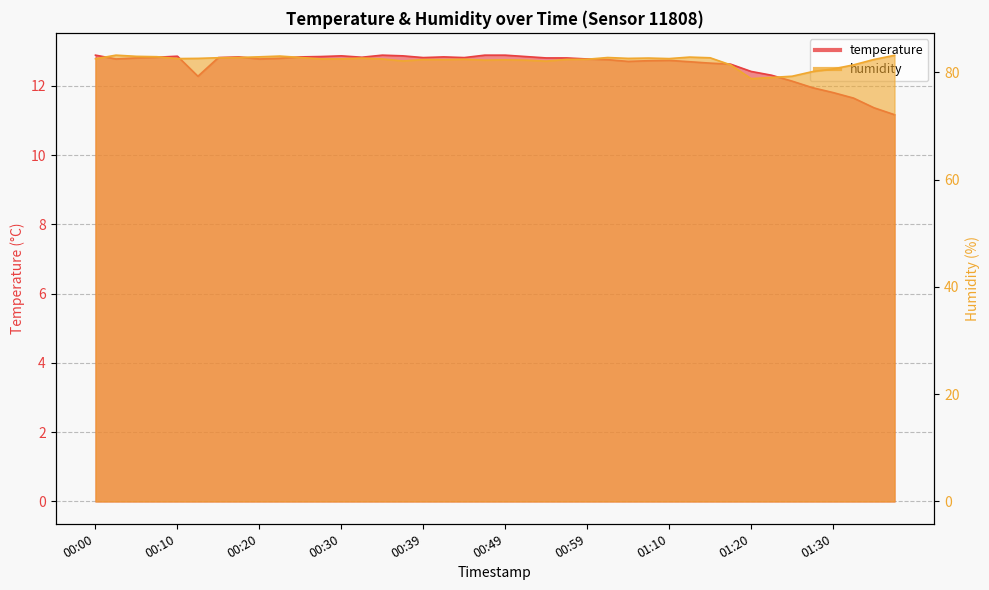

Where is the first local maximum for temperature?

00:10